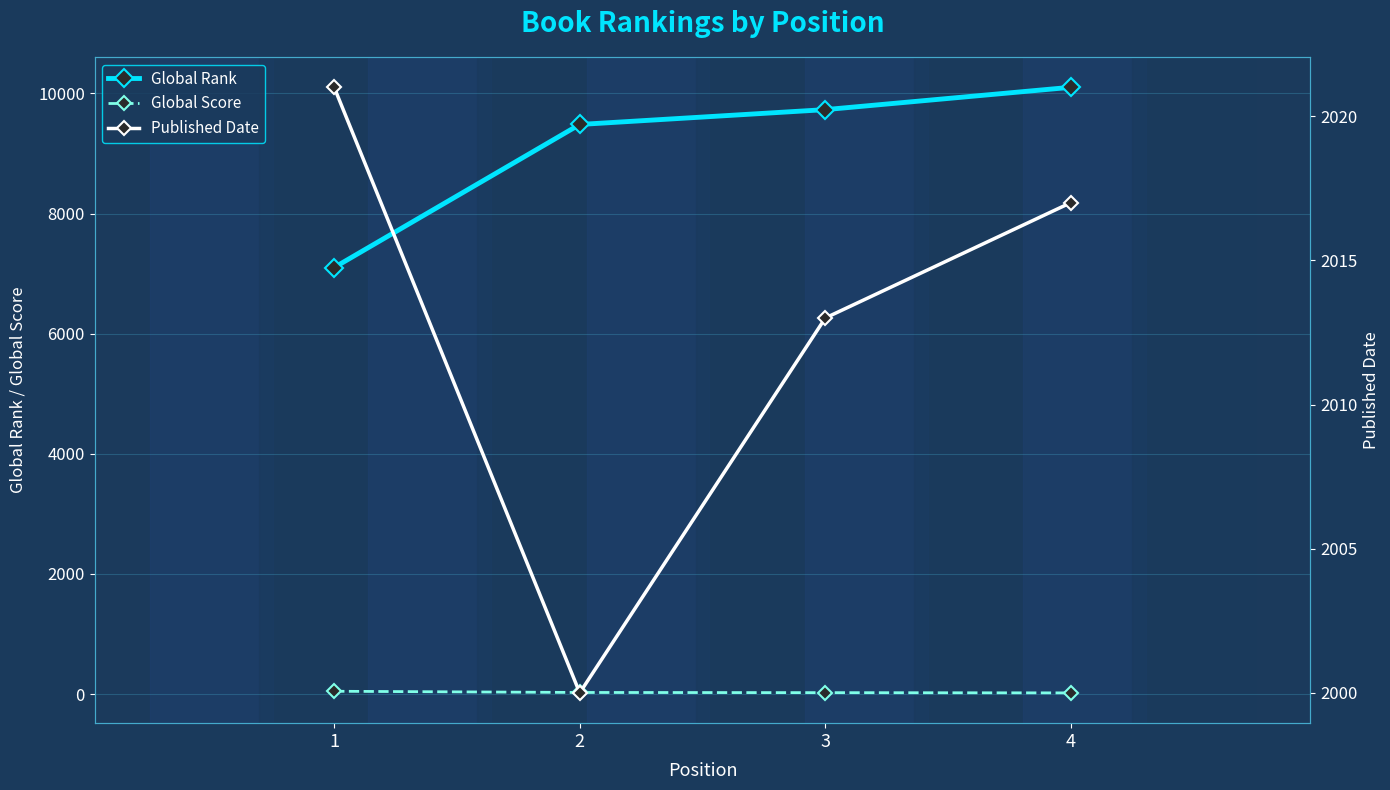

List the series in order of their overall mean, lowest first.

Global Score, Published Date, Global Rank